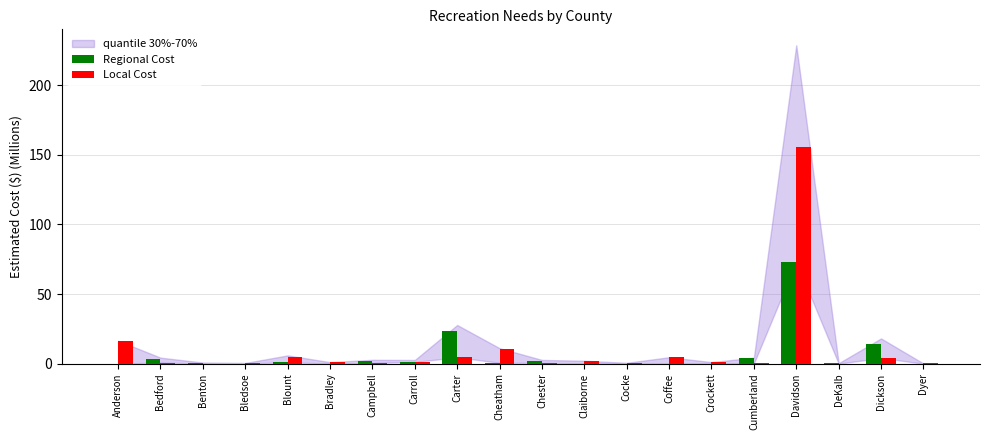

The value of Regional Cost at Davidson is 20.0. True or false?

False